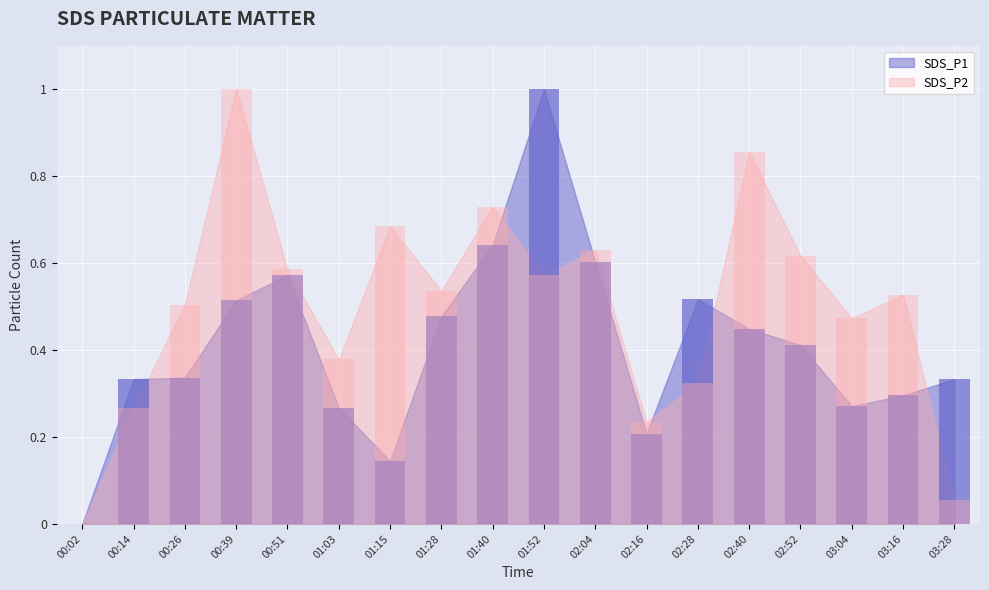

Reading left to right, transcribe all the data shown in this chart.

SDS_P1_bar: 00:02=0.0	00:14=0.3	00:26=0.3	00:39=0.5	00:51=0.6	01:03=0.3	01:15=0.1	01:28=0.5	01:40=0.6	01:52=1.0	02:04=0.6	02:16=0.2	02:28=0.5	02:40=0.4	02:52=0.4	03:04=0.3	03:16=0.3	03:28=0.3
SDS_P2_bar: 00:02=0.0	00:14=0.3	00:26=0.5	00:39=1.0	00:51=0.6	01:03=0.4	01:15=0.7	01:28=0.5	01:40=0.7	01:52=0.6	02:04=0.6	02:16=0.2	02:28=0.3	02:40=0.9	02:52=0.6	03:04=0.5	03:16=0.5	03:28=0.1